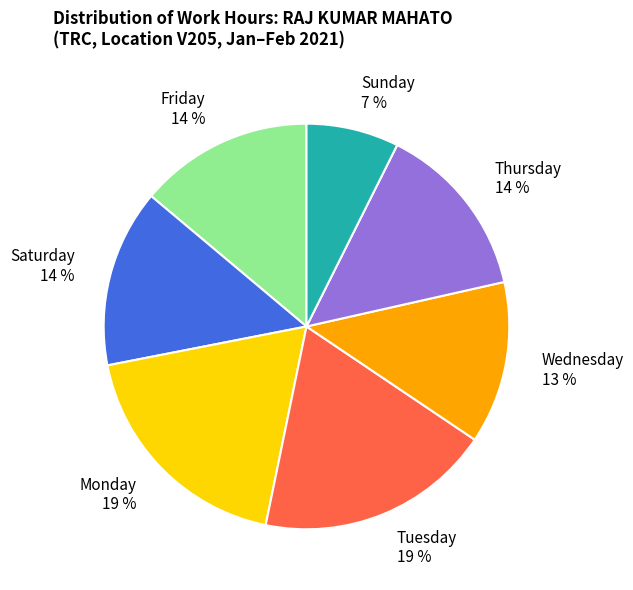

Do Friday and Sunday together represent more than half of the pie?

No